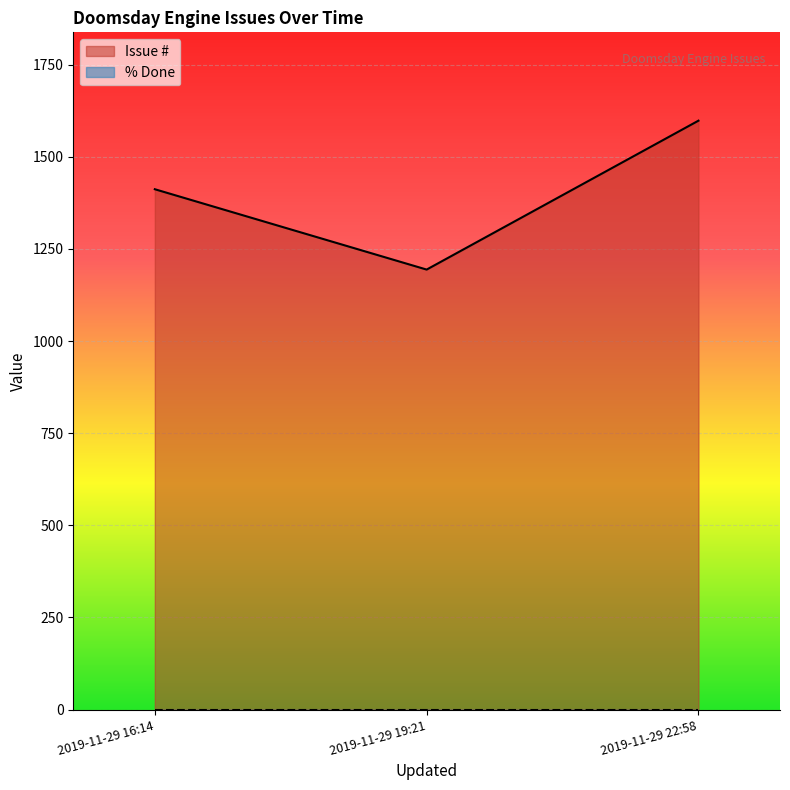

What position from the left is 2019-11-29 16:14?

1